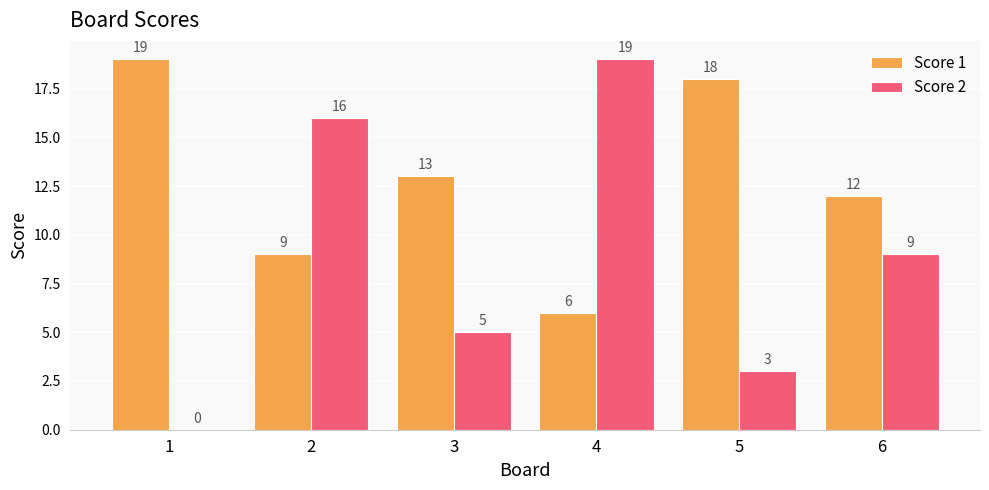

Reading left to right, transcribe all the data shown in this chart.

Score 1: 1=19	2=9	3=13	4=6	5=18	6=12
Score 2: 1=0	2=16	3=5	4=19	5=3	6=9